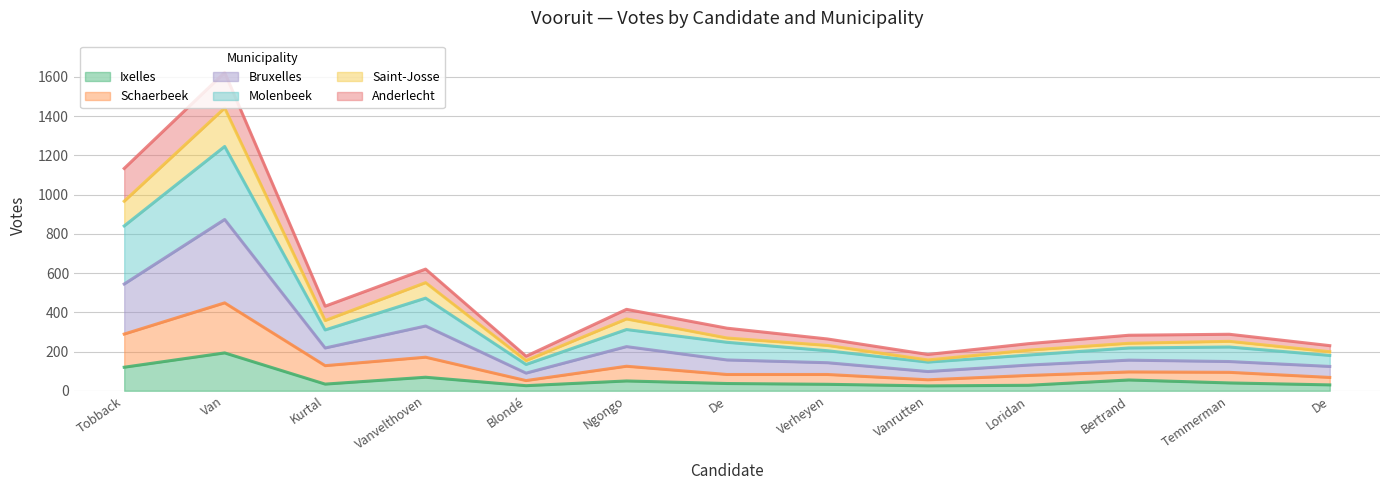

What are all the series names shown in the legend?

Ixelles, Schaerbeek, Bruxelles, Molenbeek, Saint-Josse, Anderlecht